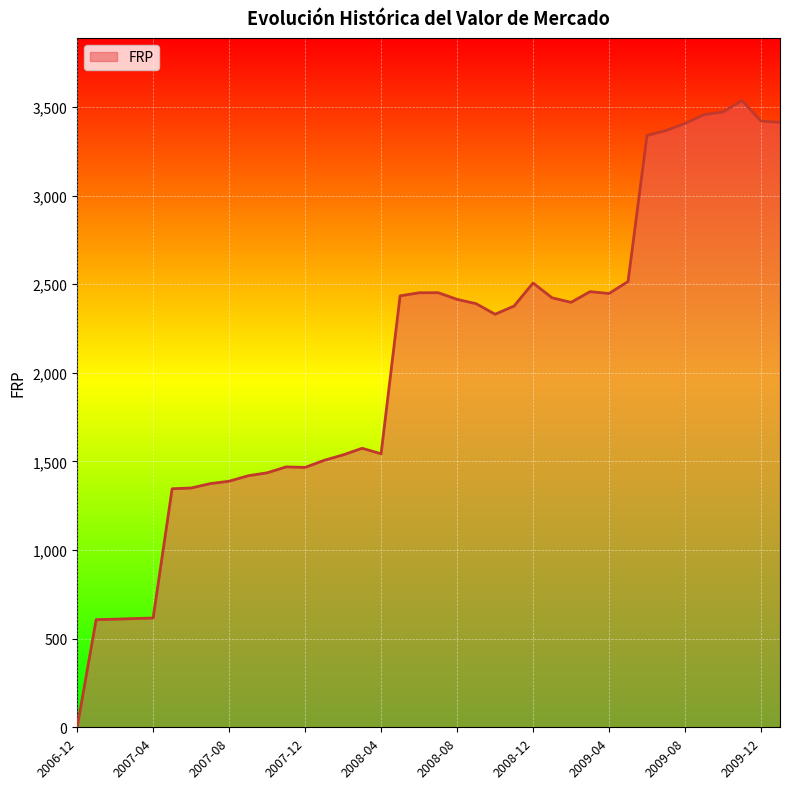

What is the difference between the maximum and minimum values?

3536.1